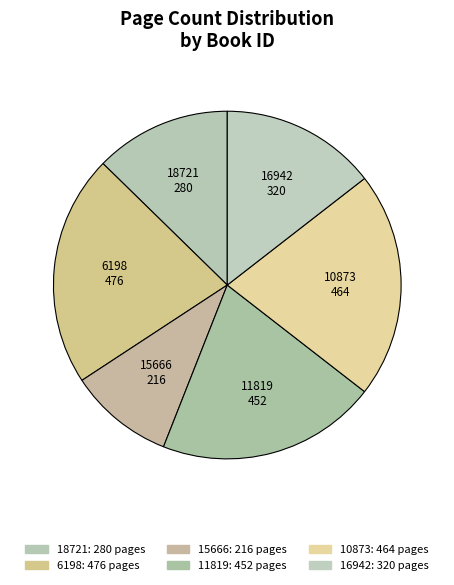

Is there any slice that represents more than half of the pie?

No